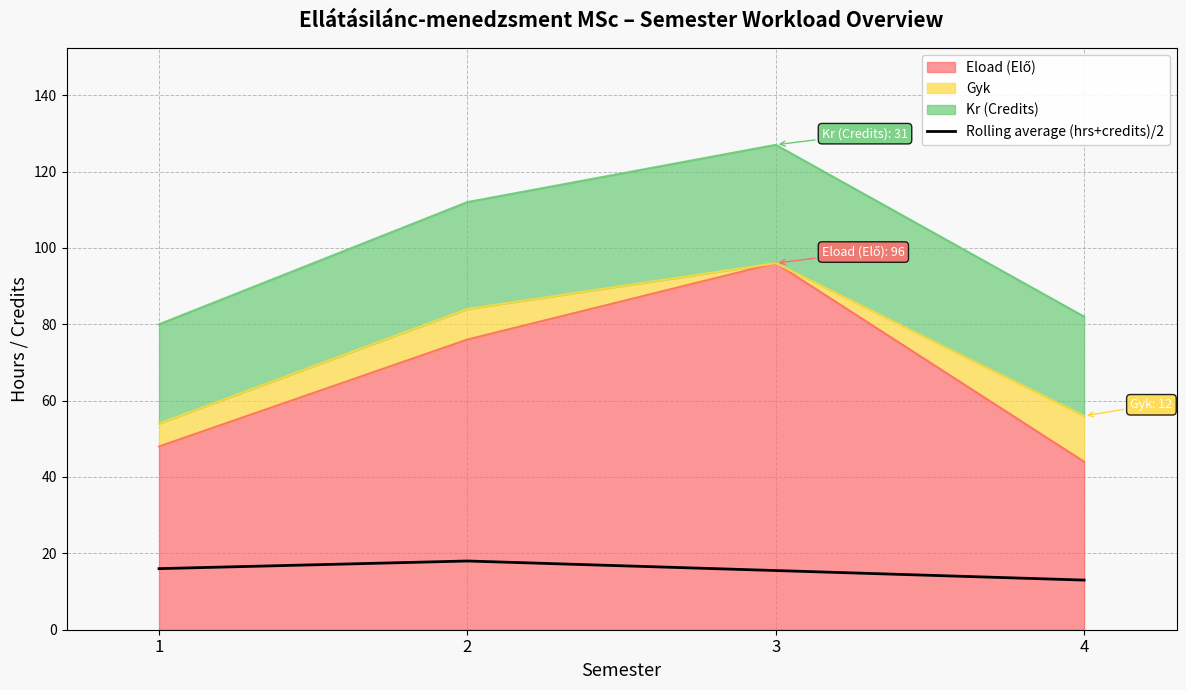

What is the sum of all values?

62.5